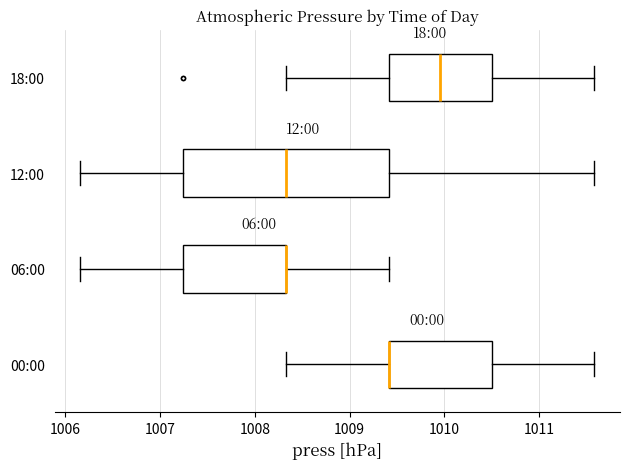

Reading bottom to top, transcribe this box plot: for each box, give where its median line is, the range the box spans, and where its two whiskers end, as read against the x-axis. The values are not printed on the chart, so give them approximately, as read against the axis.

00:00: median 1009.4 (drawn on the box's left edge), box 1009.4 to 1010.5, whiskers 1008.3 to 1011.6
06:00: median 1008.3 (drawn on the box's right edge), box 1007.2 to 1008.3, whiskers 1006.2 to 1009.4
12:00: median 1008.3, box 1007.2 to 1009.4, whiskers 1006.2 to 1011.6
18:00: median 1010.0, box 1009.4 to 1010.5, whiskers 1008.3 to 1011.6